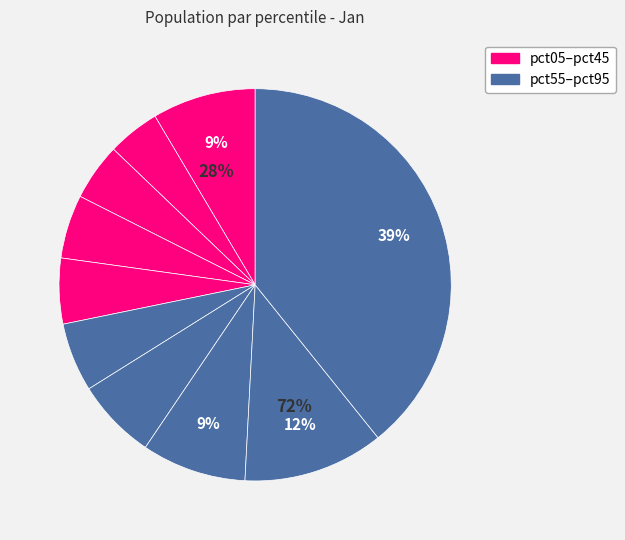

Is there a majority slice in this chart?

No